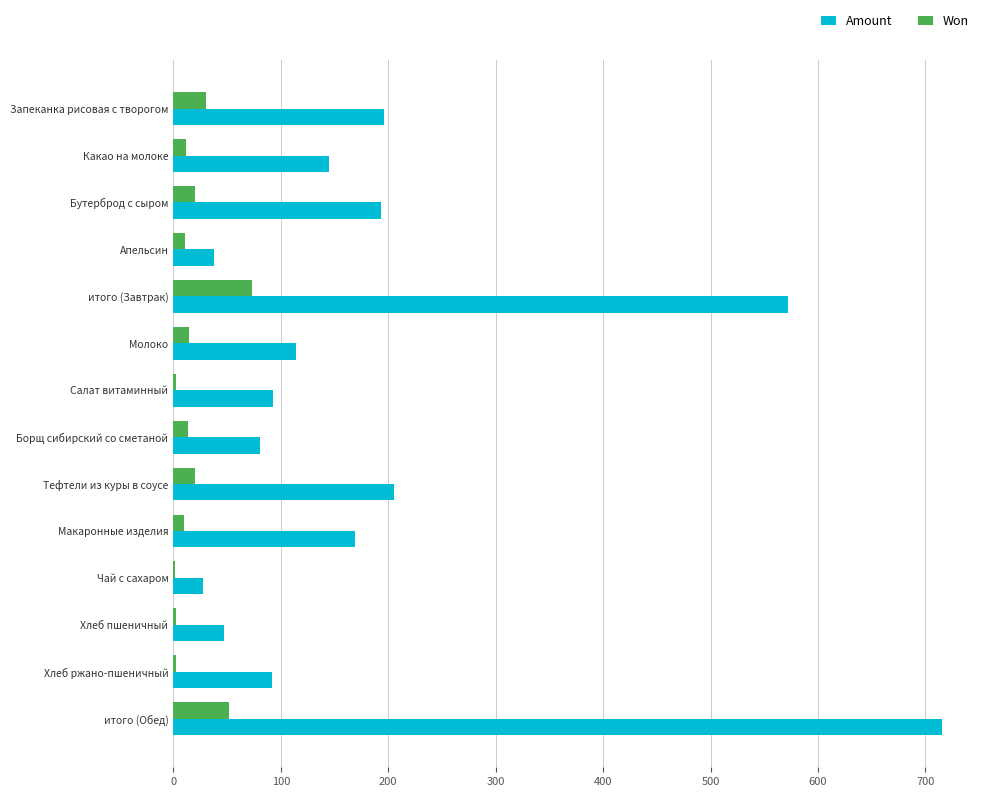

What is the sum of all Won values?

264.8